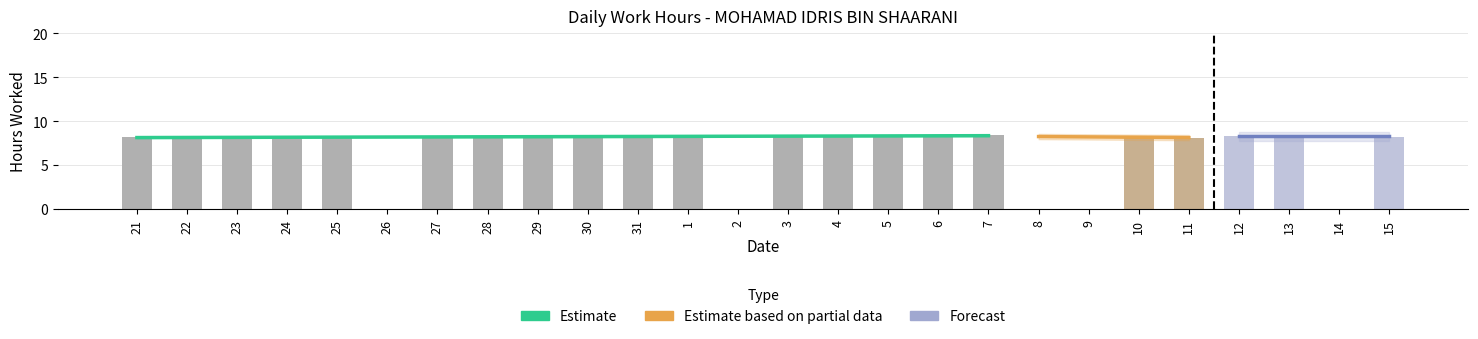

What value does the data have at 10?

8.2